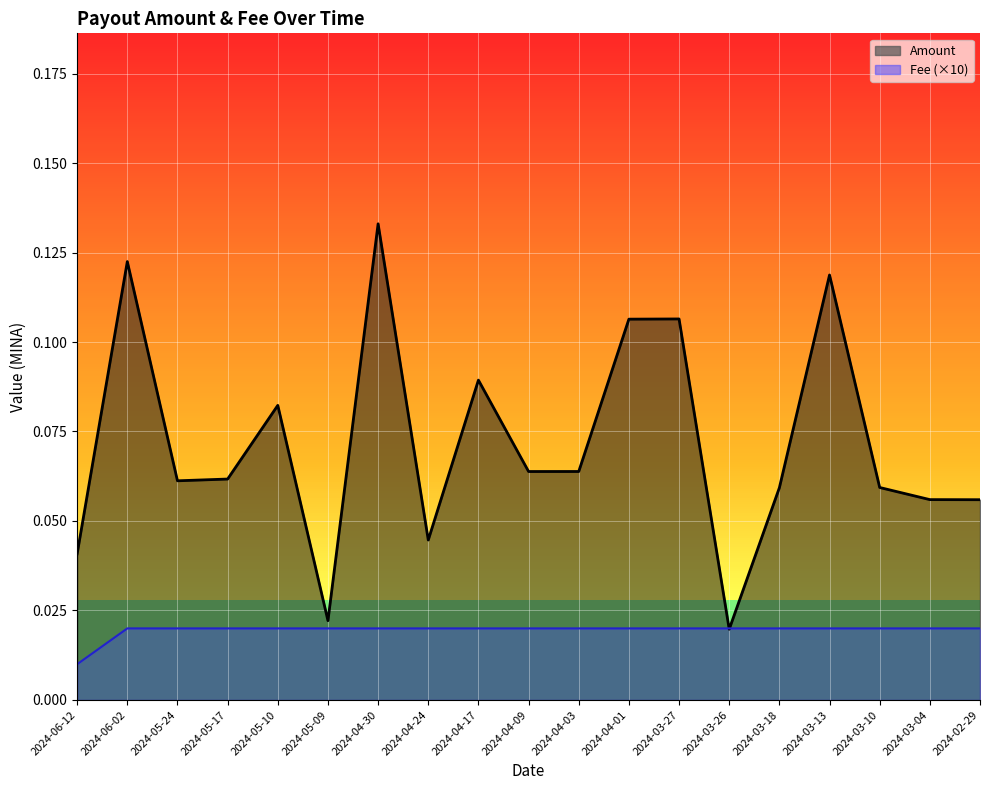

Which category has the highest value in the Fee (×10) series?

2024-06-02